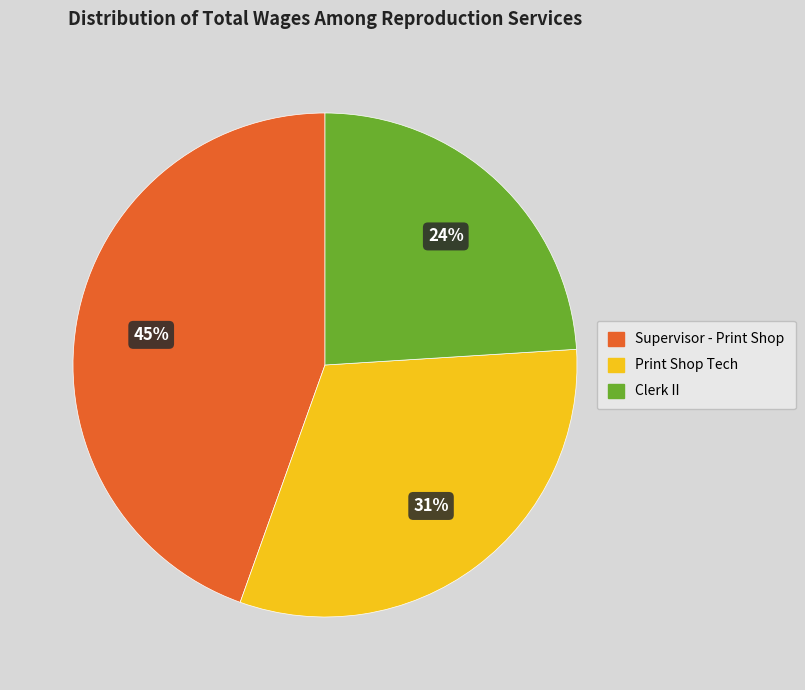

What is the ratio of the value at Supervisor - Print Shop to the value at Clerk II?

1.9